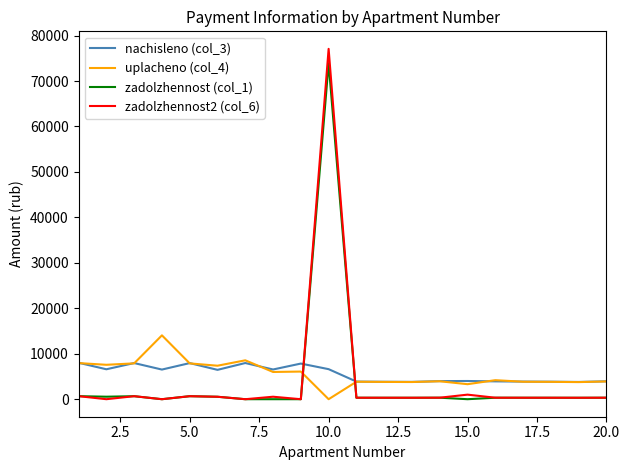

Which series has the widest spread of values?

zadolzhennost2 (col_6)